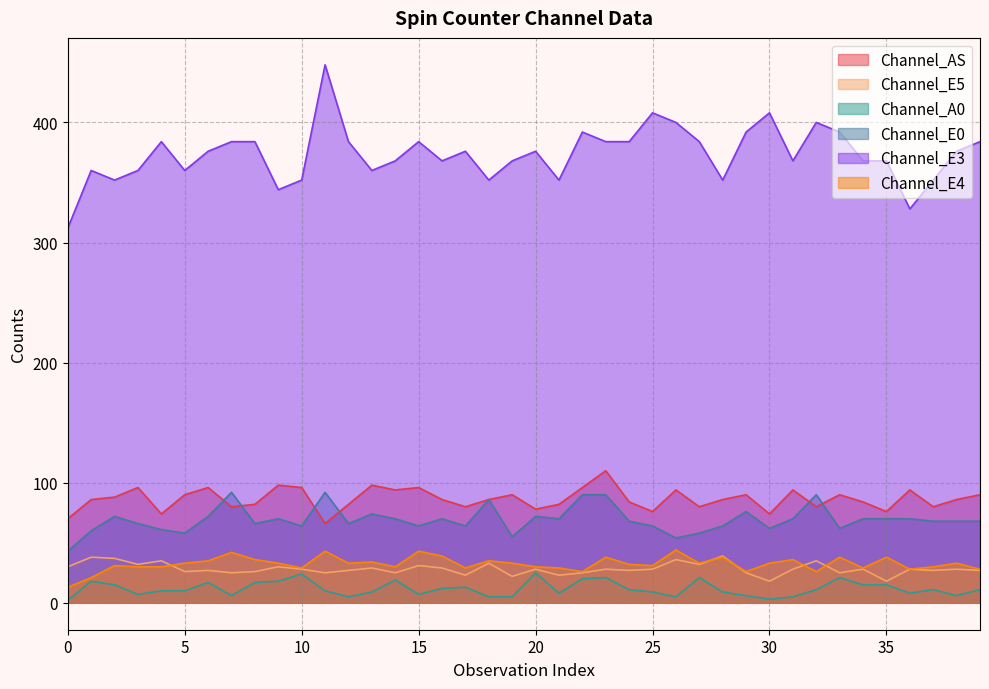

What are all the series names shown in the legend?

Channel_AS, Channel_E5, Channel_A0, Channel_E0, Channel_E3, Channel_E4